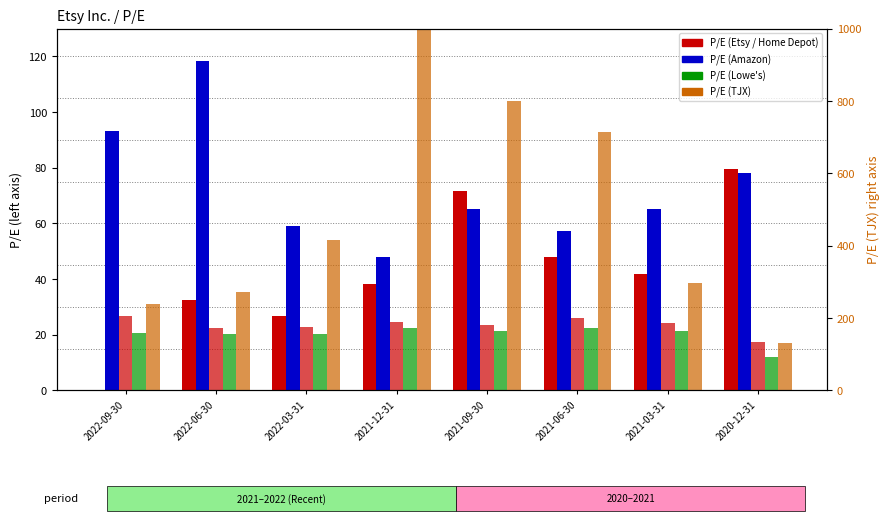

Does the chart contain stacked bars?

No